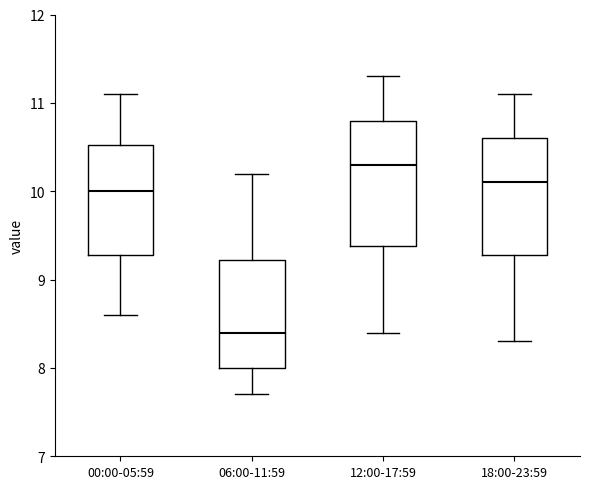

Which box has the highest median line?

12:00-17:59